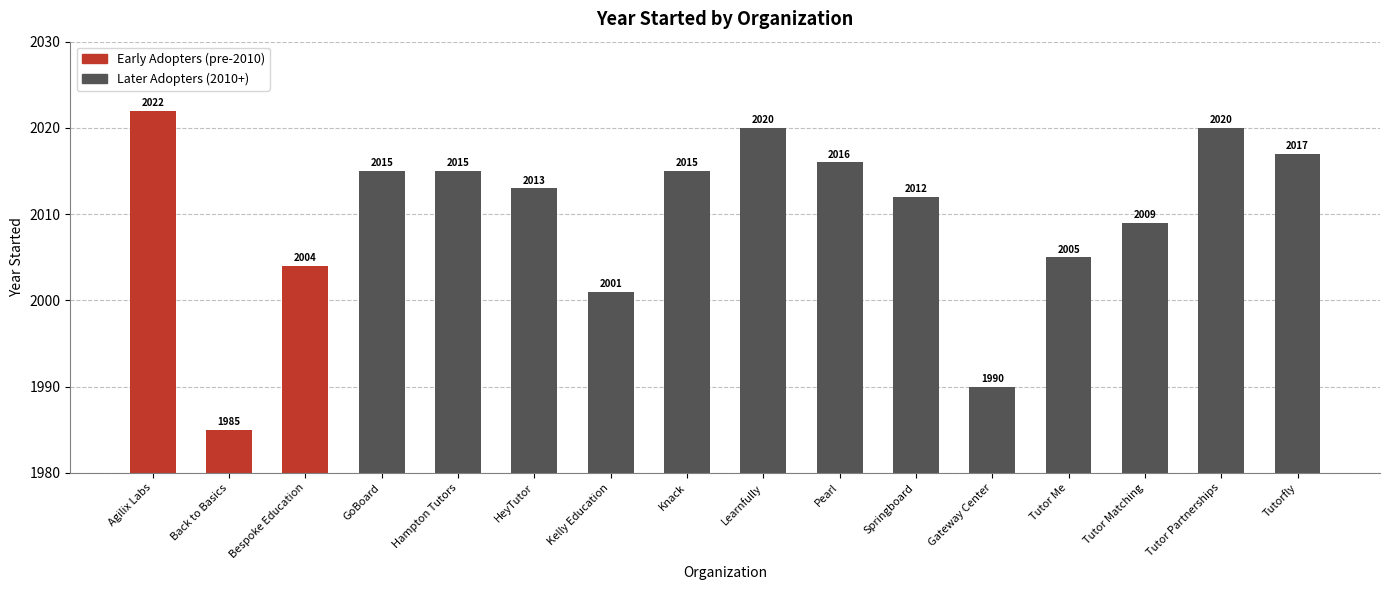

Rank the categories by value from lowest to highest.

Back to Basics, Gateway Center, Kelly Education, Bespoke Education, Tutor Me, Tutor Matching, Springboard, HeyTutor, GoBoard, Hampton Tutors, Knack, Pearl, Tutorfly, Learnfully, Tutor Partnerships, Agilix Labs